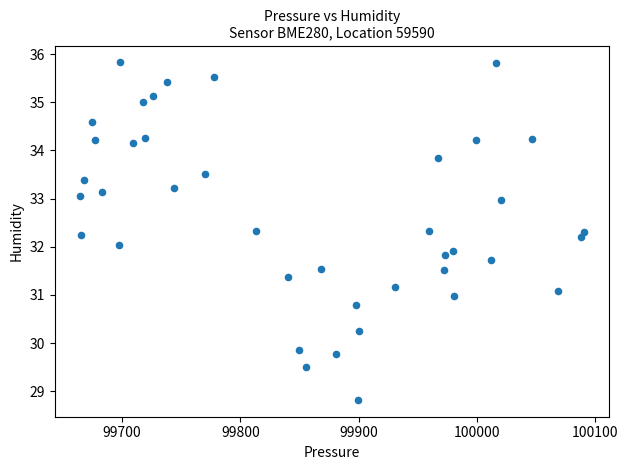

What is the range of X values (max minus min)?

426.0